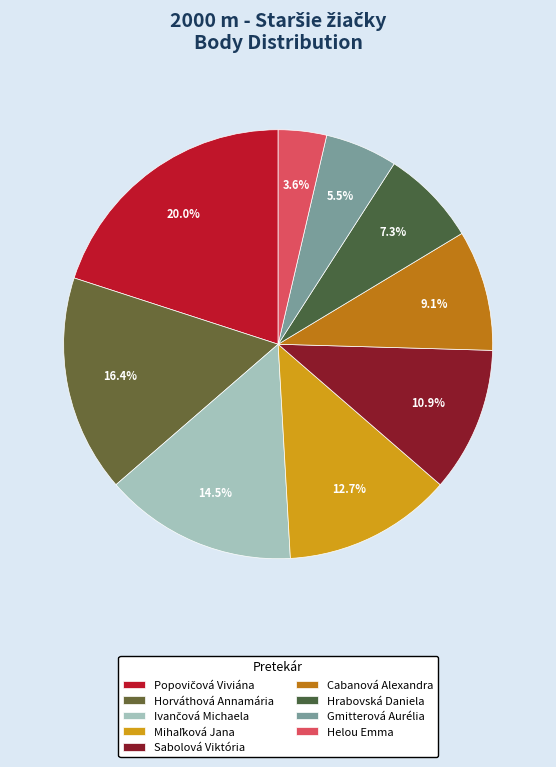

Is there any slice that represents more than half of the pie?

No